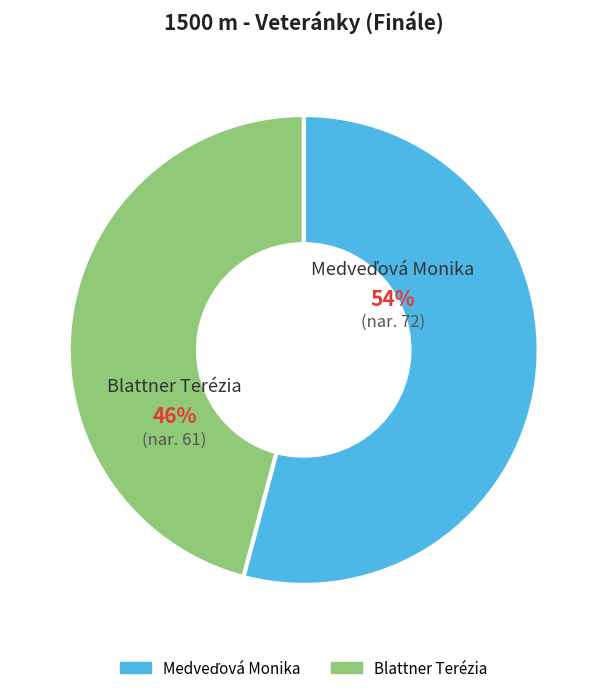

True or false: Blattner Terézia accounts for 37% of the total.

False